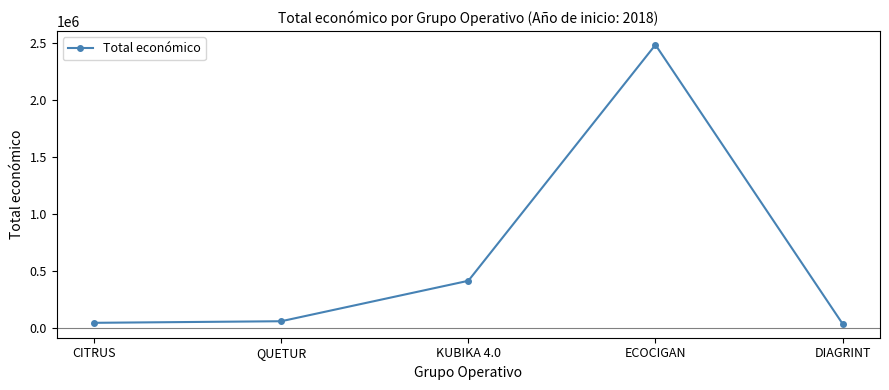

What is the average value?

608580